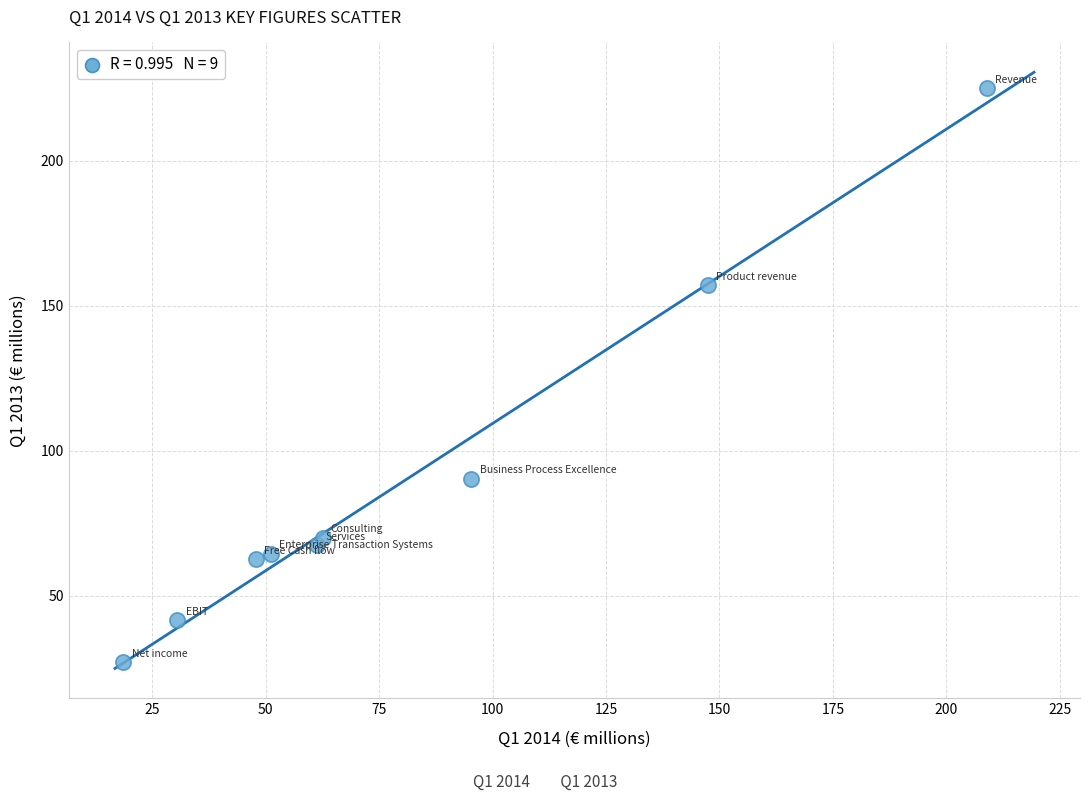

What is the range of Y values (max minus min)?

197.7